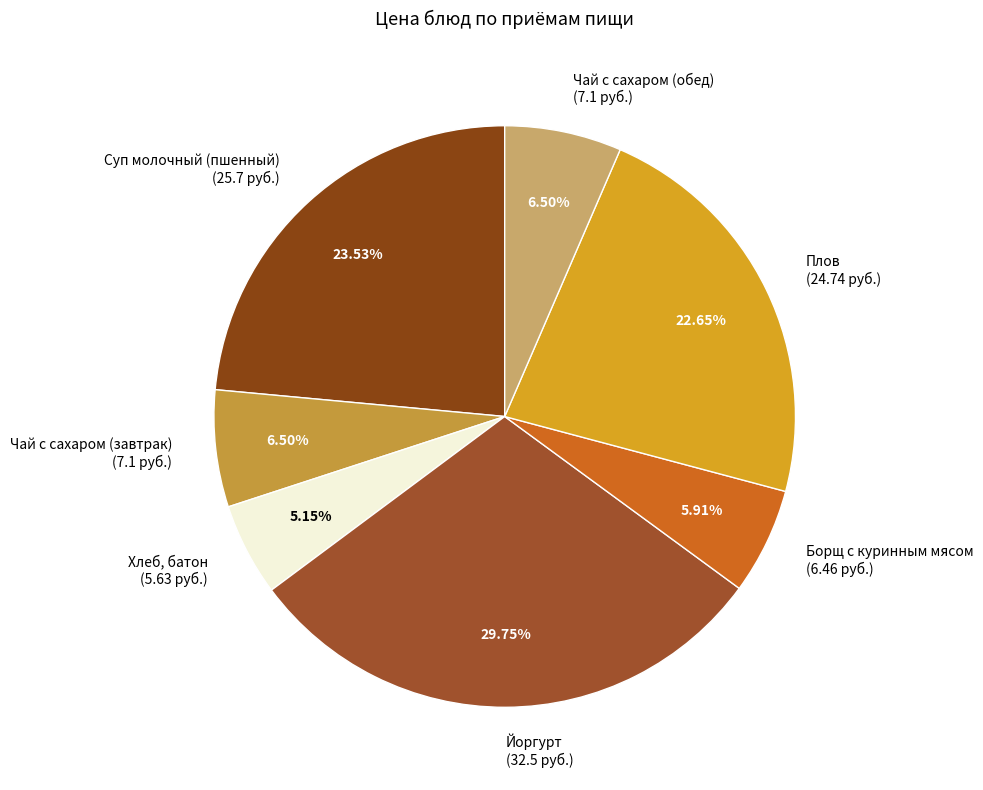

Which slice is the smallest?

Хлеб, батон